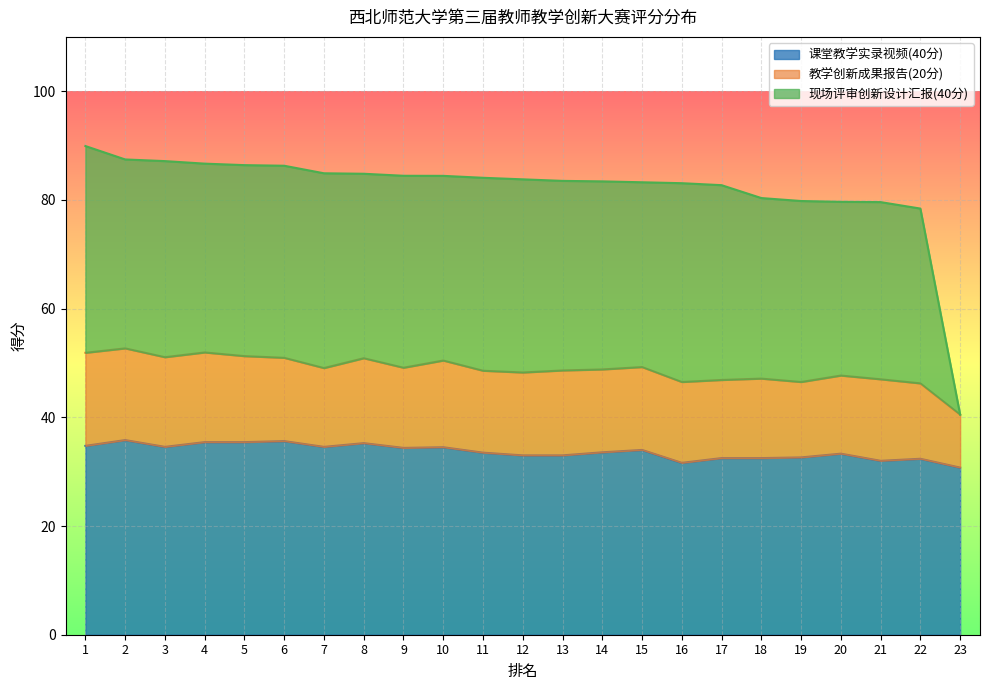

At which label is 现场评审创新设计汇报(40分) closest to 65?

22